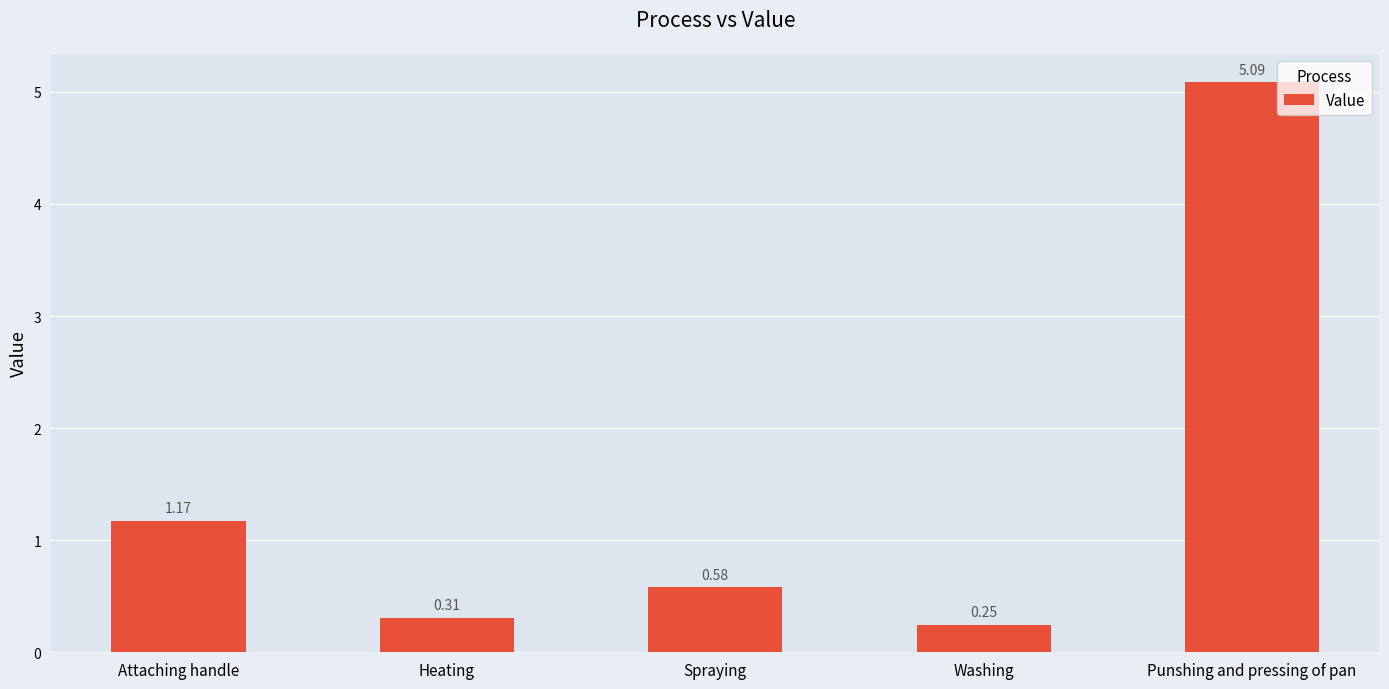

What is the label of the 1st bar from the right?

Punshing and pressing of pan